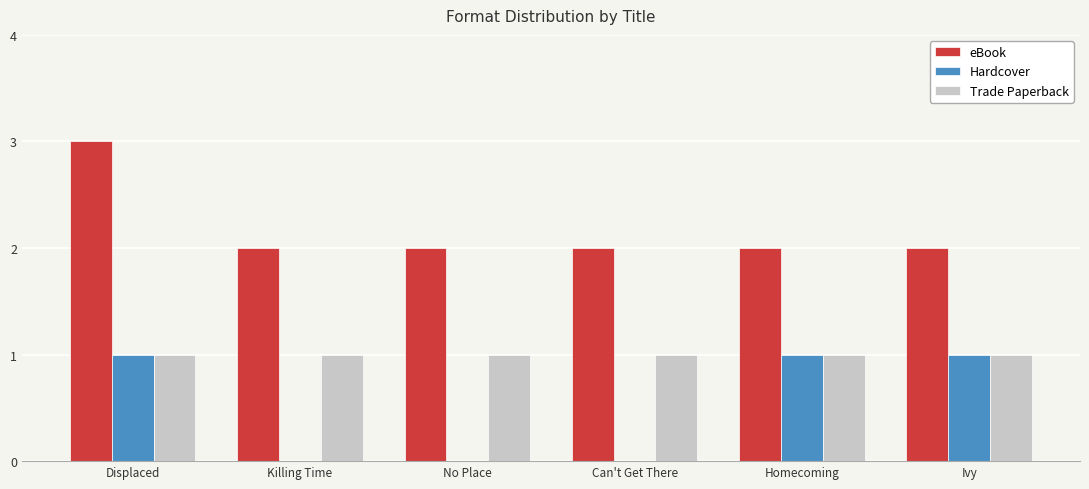

Reading left to right, transcribe all the data shown in this chart.

eBook: 3	2	2	2	2	2
Hardcover: 1	0	0	0	1	1
Trade Paperback: 1	1	1	1	1	1